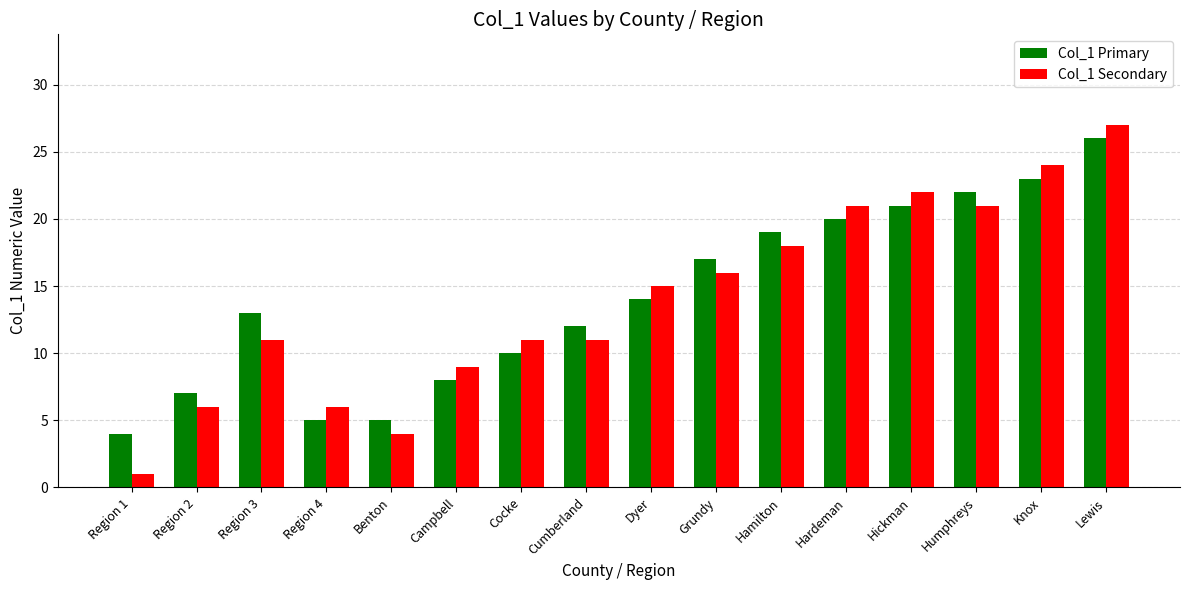

What is the highest value of the Col_1 Primary series?

26